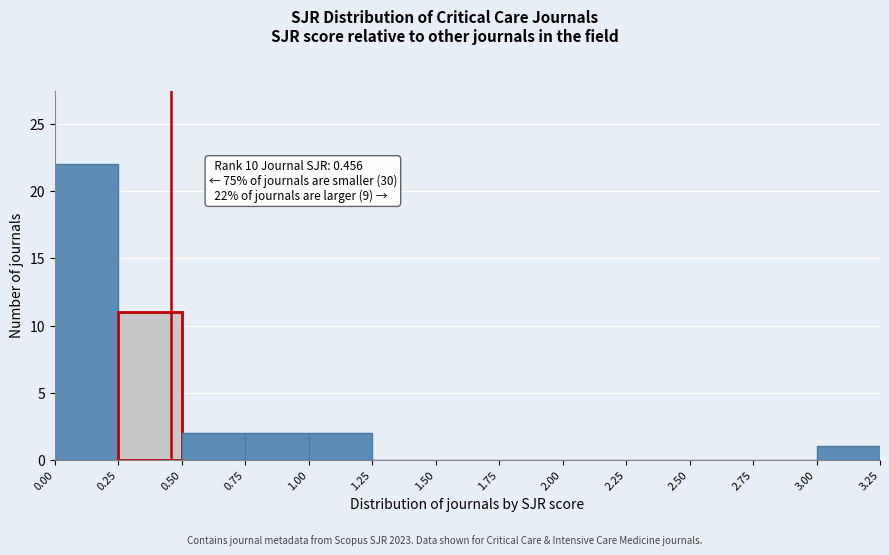

Over which range of the x-axis is the bar tallest?

0.00 to 0.25